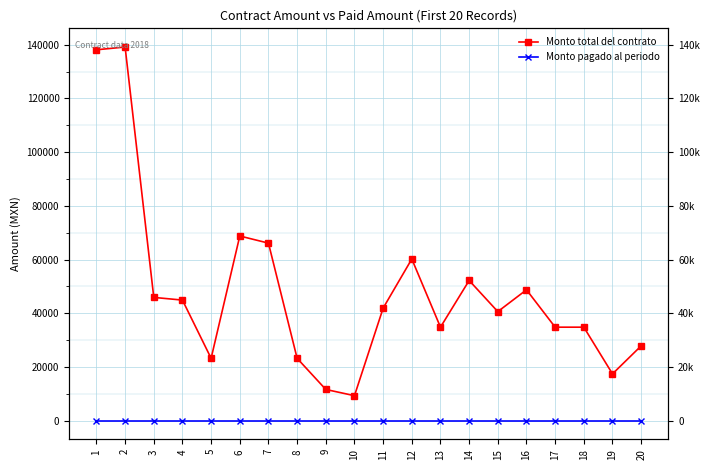

At which category is the sum across all series the highest?

2